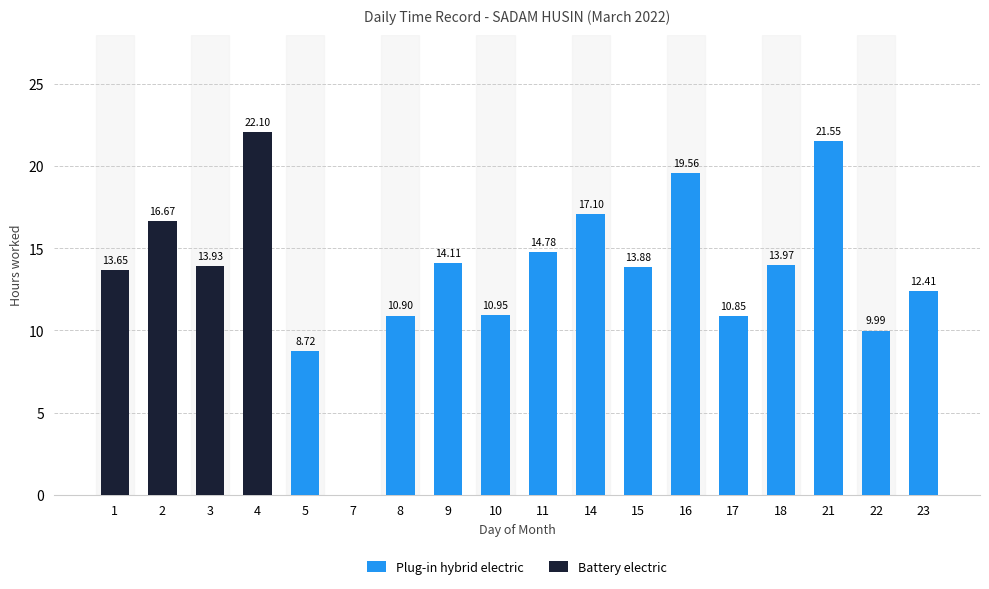

What is the total value across all series at 22?

10.0